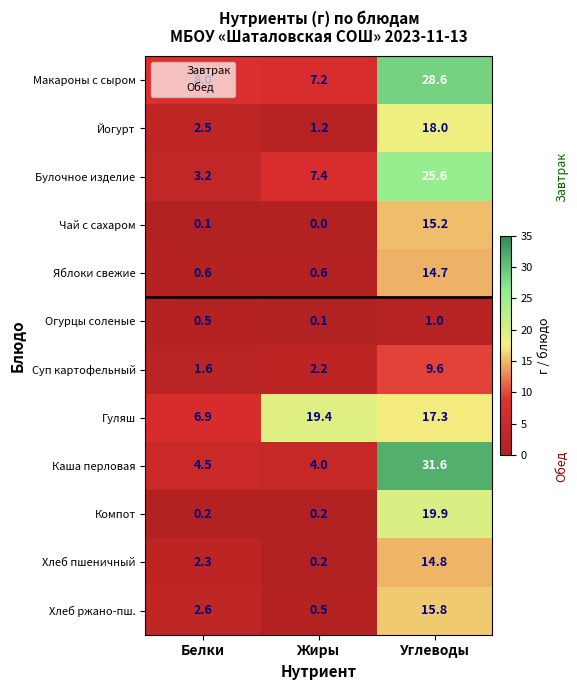

True or false: Булочное изделие has a value of 1.5 at Белки.

False